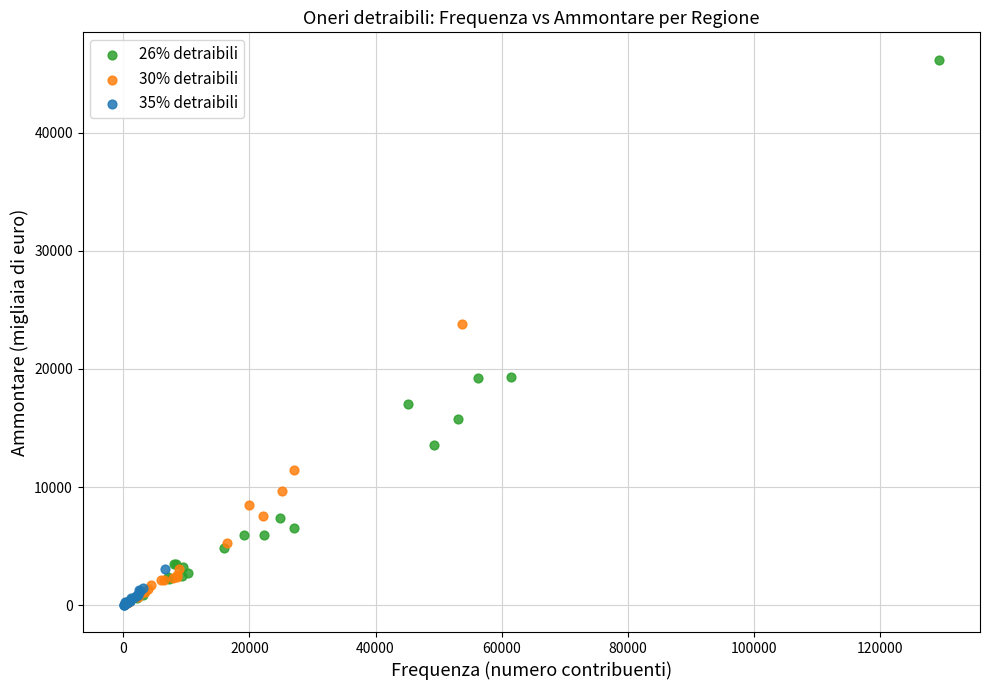

Which series has the widest spread of Y values?

26% detraibili